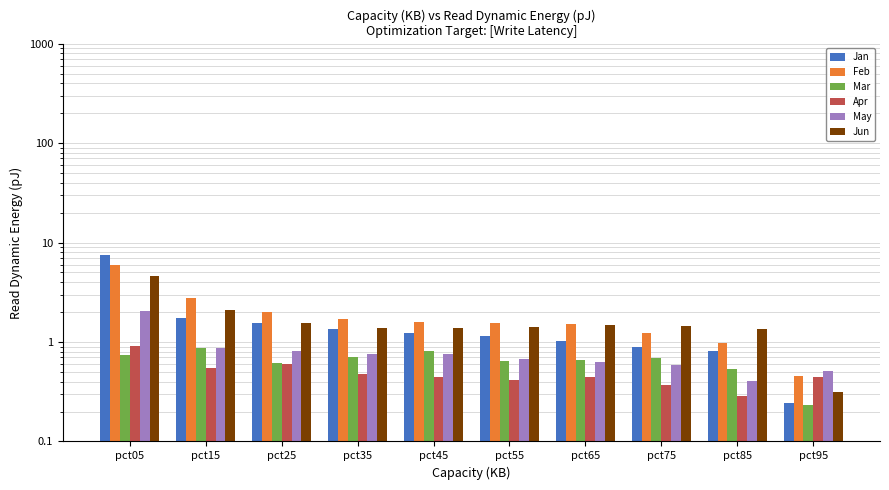

What are all the series names shown in the legend?

Jan, Feb, Mar, Apr, May, Jun